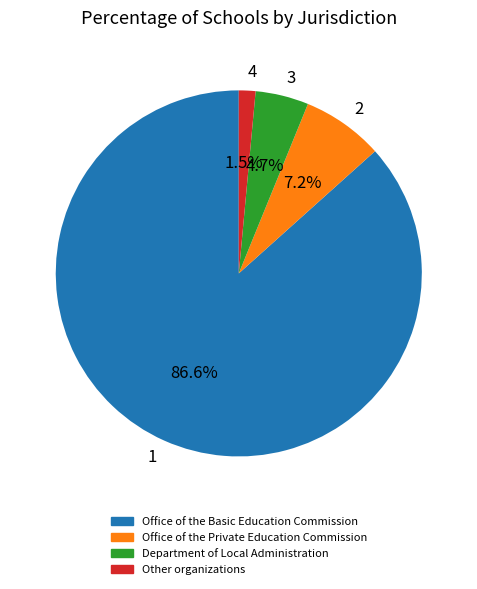

Which has a higher value, 4 or 3?

3